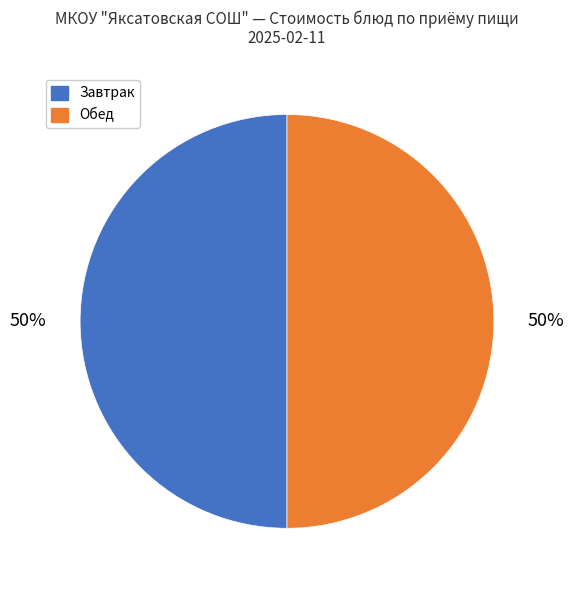

Count the number of slices in the pie.

2